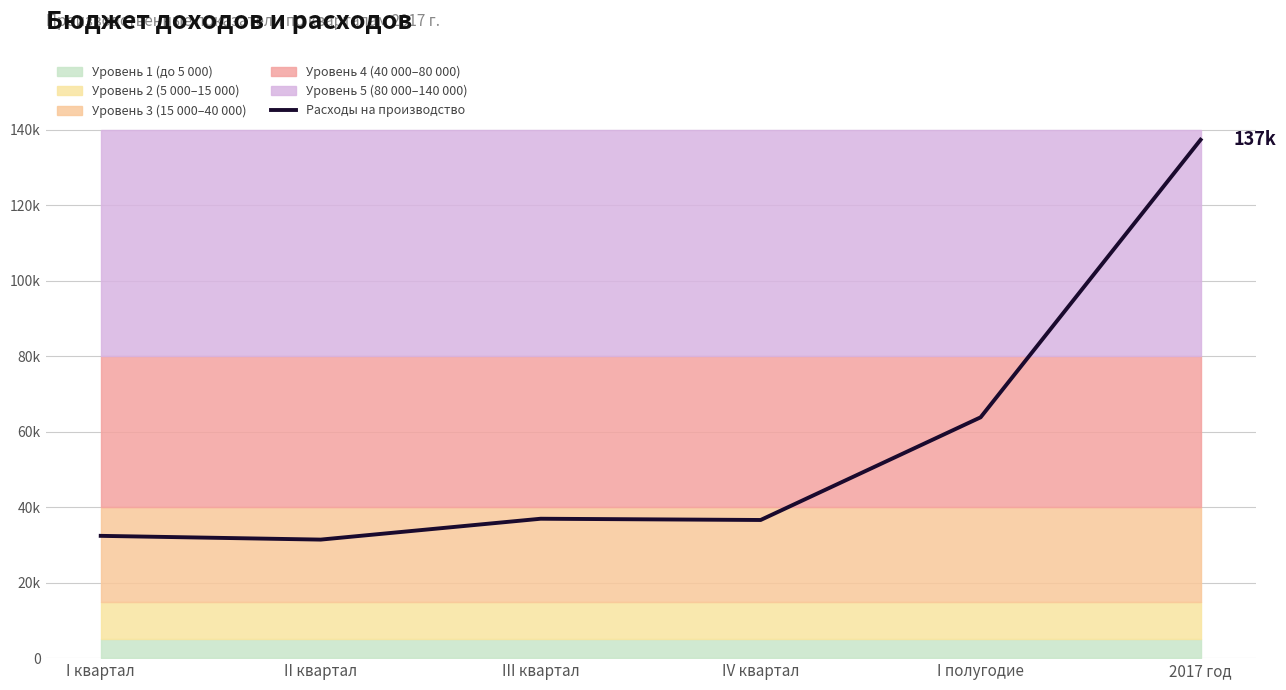

How many points are lower than both their immediate neighbors (excluding endpoints)?

2